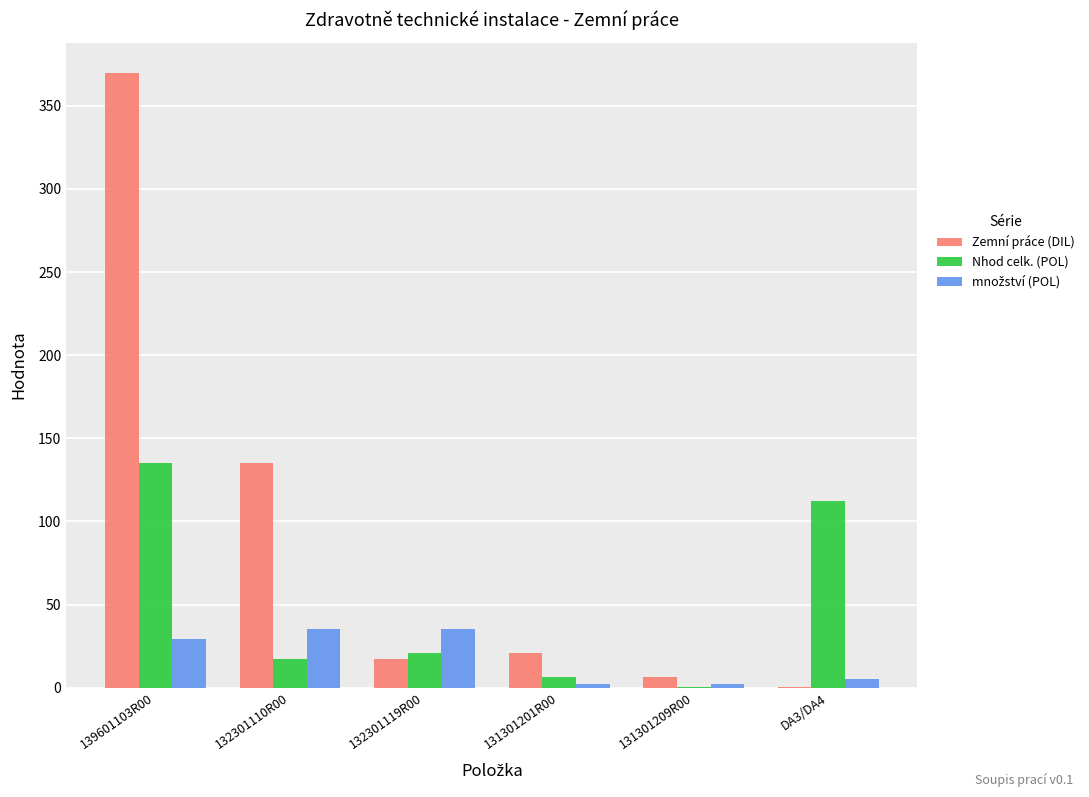

What is the total value across all series at DA3/DA4?

117.9